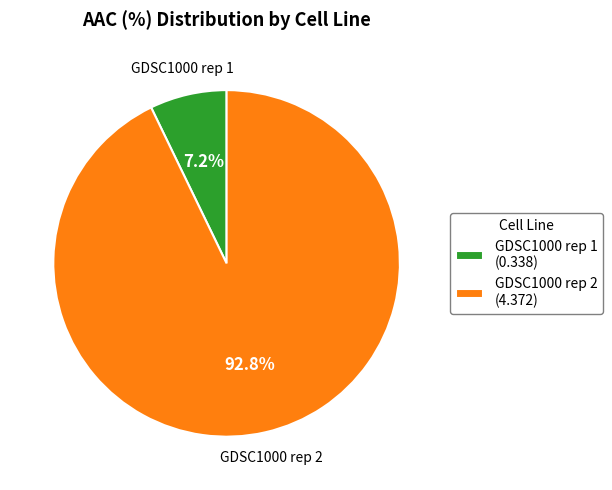

True or false: GDSC1000 rep 1 accounts for 1% of the total.

False